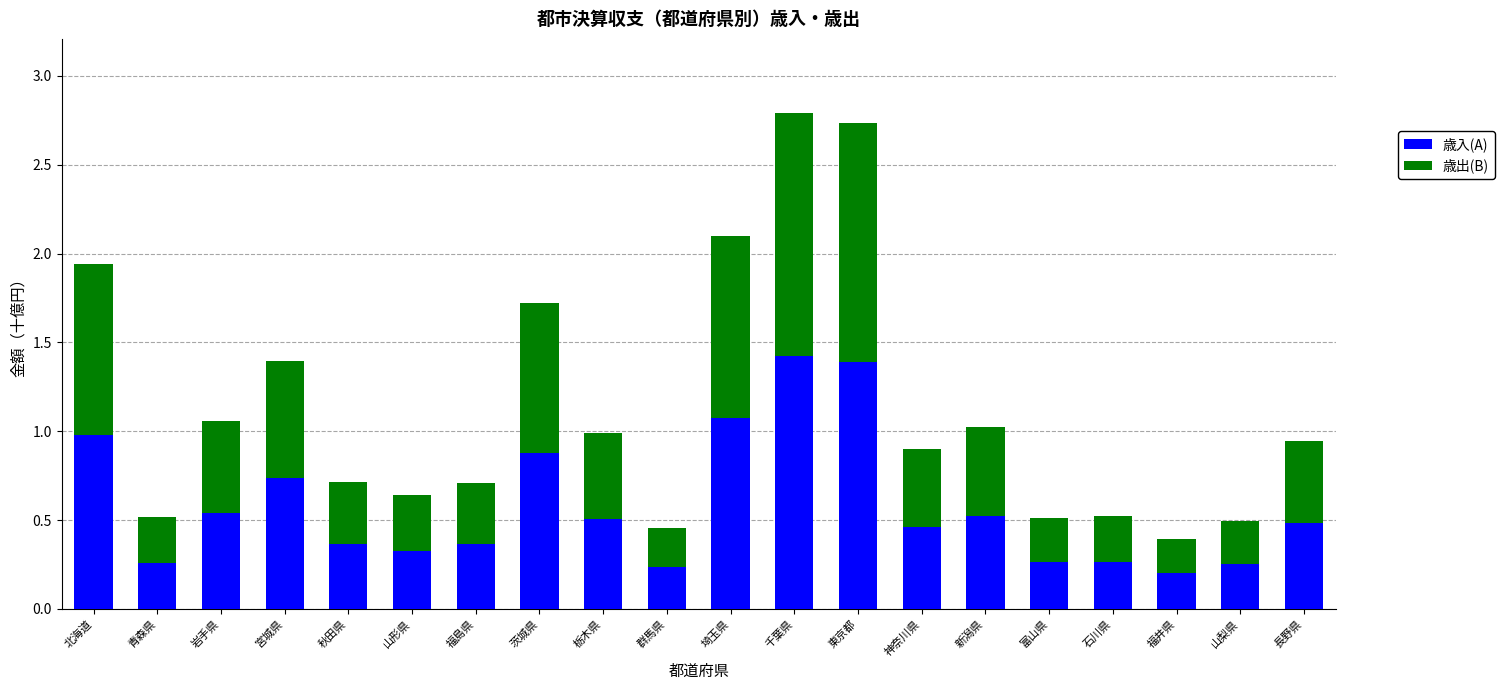

What is the total value across all series at 茨城県?

1.7